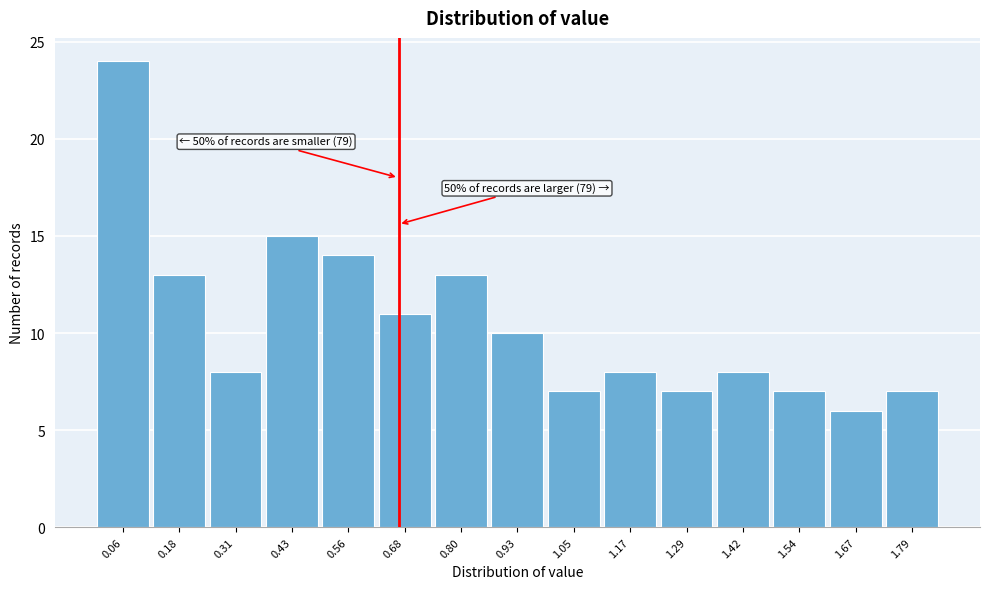

Over which range of the x-axis is the bar tallest?

0.00 to 0.12